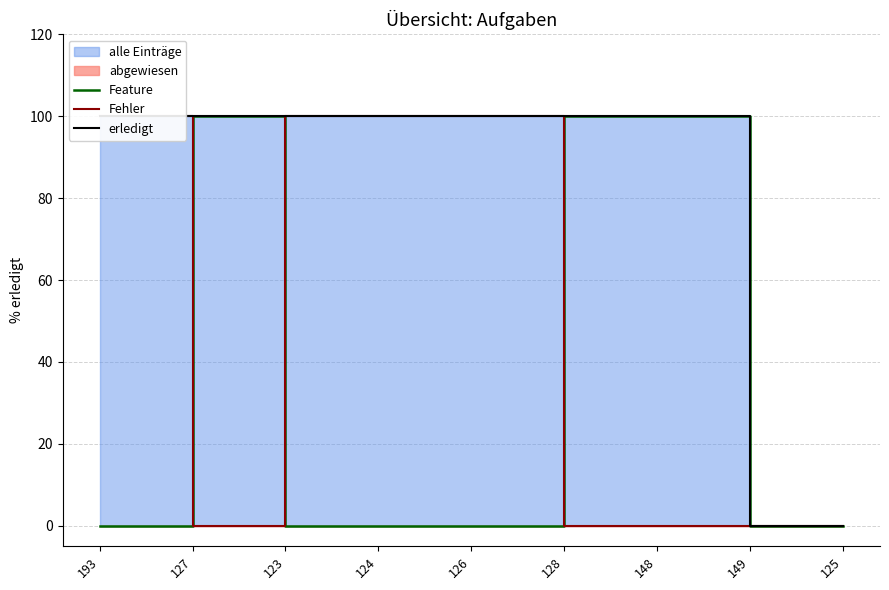

What is the difference between the maximum and minimum values in the erledigt series?

100